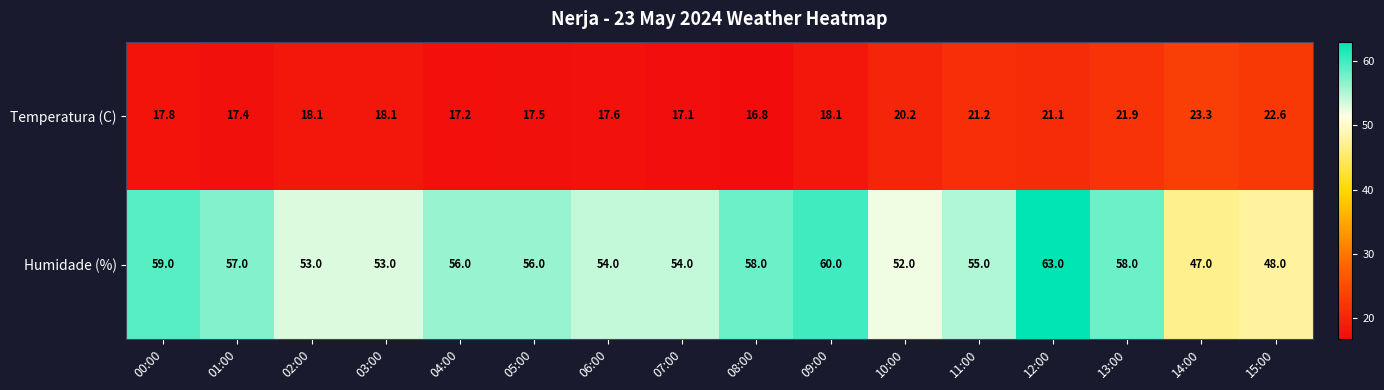

Count the number of categories in the chart.

16